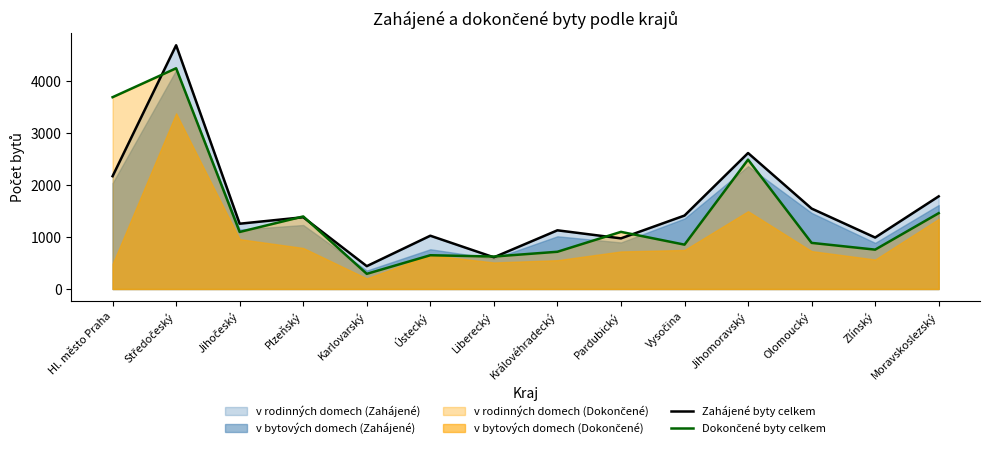

Reading left to right, what are all the values shown in this chart?

Zahájené byty celkem: Hl. město Praha=2172	Středočeský=4693	Jihočeský=1257	Plzeňský=1382	Karlovarský=440	Ústecký=1026	Liberecký=610	Královéhradecký=1130	Pardubický=975	Vysočina=1414	Jihomoravský=2618	Olomoucký=1549	Zlínský=991	Moravskoslezský=1784
Dokončené byty celkem: Hl. město Praha=3693	Středočeský=4250	Jihočeský=1098	Plzeňský=1397	Karlovarský=292	Ústecký=650	Liberecký=625	Královéhradecký=717	Pardubický=1100	Vysočina=854	Jihomoravský=2491	Olomoucký=888	Zlínský=758	Moravskoslezský=1460